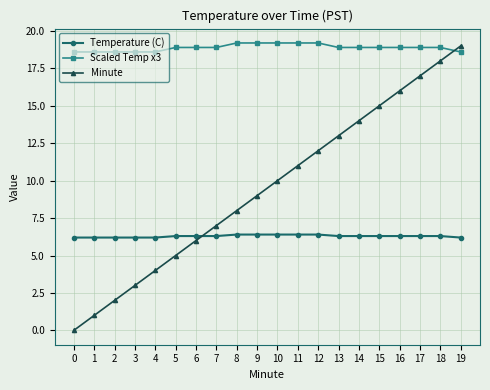

What is the difference between the highest and lowest values at 8?

12.8